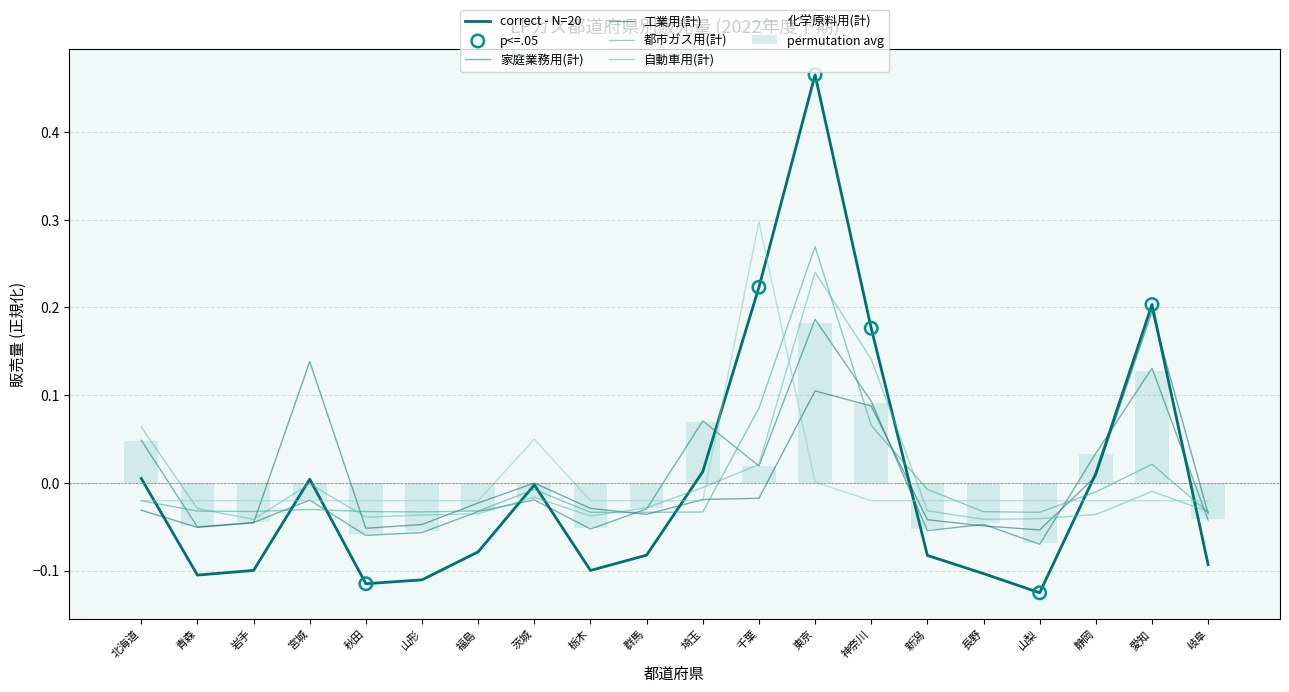

Is it true that permutation avg equals 0.2 at 愛知?

False